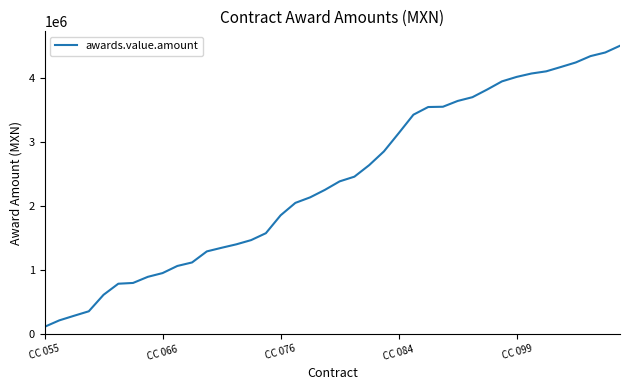

What is the minimum value shown in the chart?

112200.0